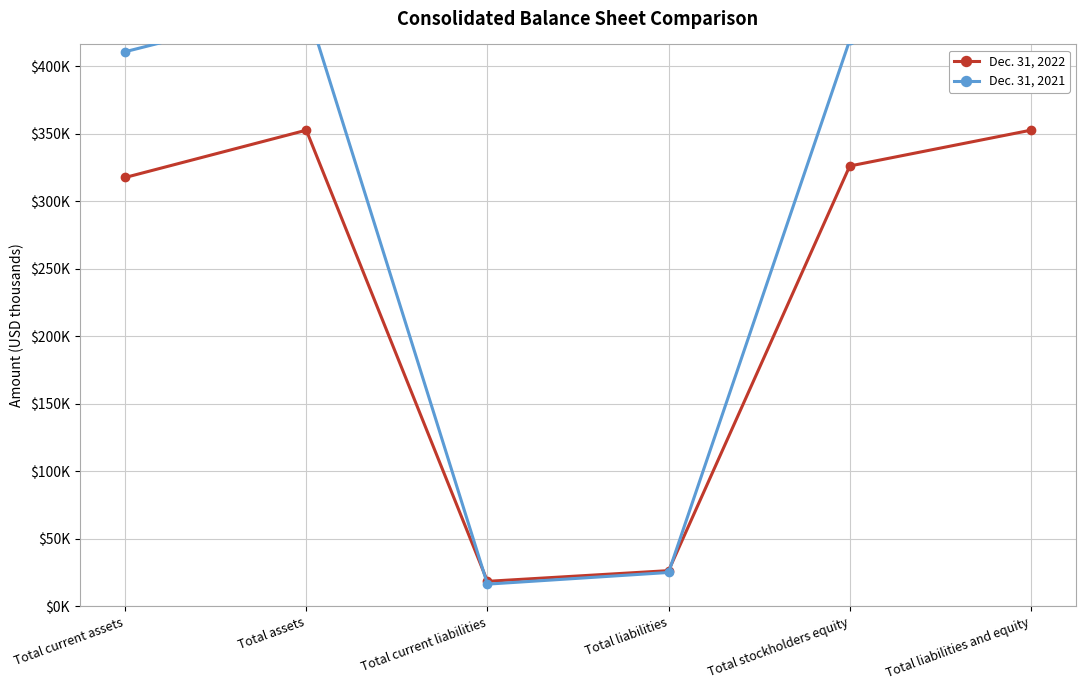

What is the label of the 2nd point from the right?

Total stockholders equity